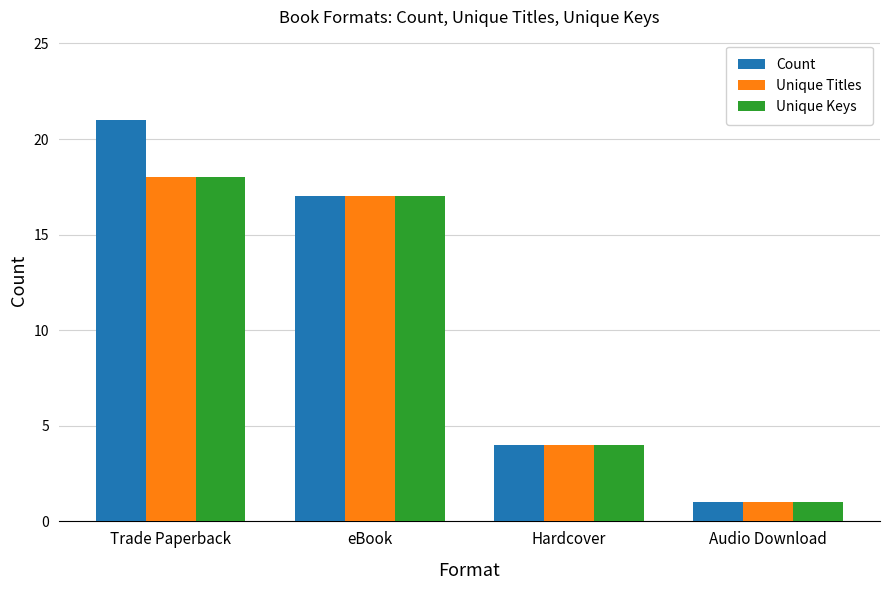

At which category is the sum across all series the highest?

Trade Paperback